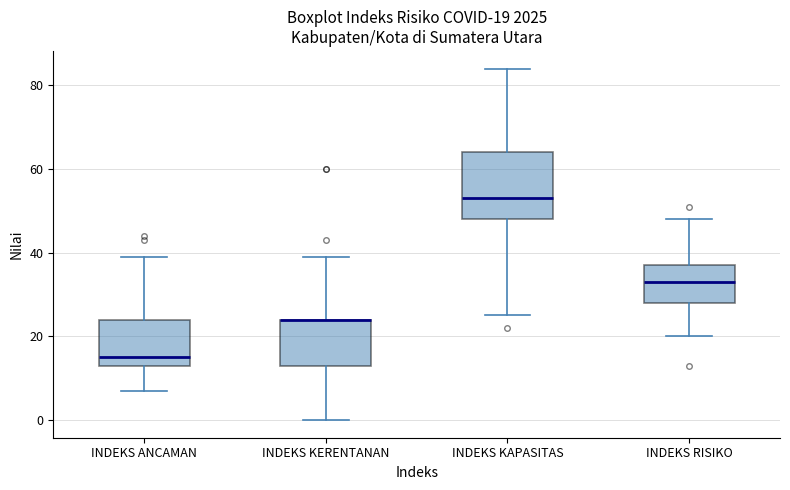

Which box is the tallest, from its lower edge to its upper edge?

INDEKS KAPASITAS